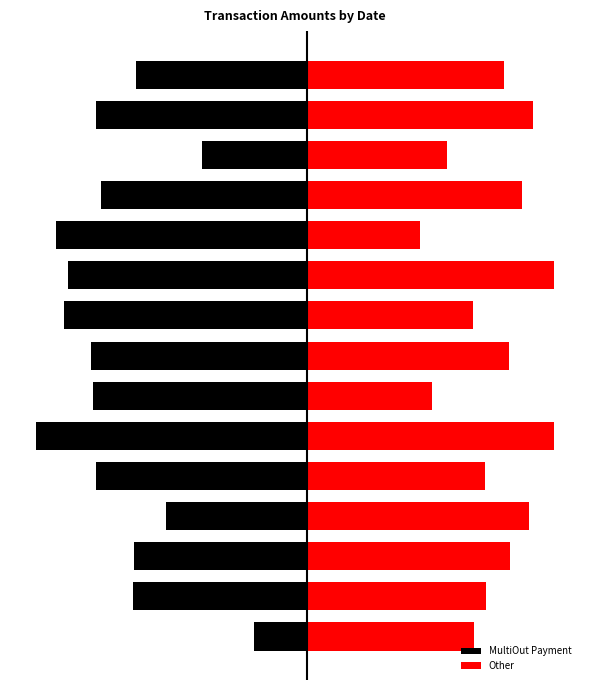

Which series has the largest total across all categories?

Other